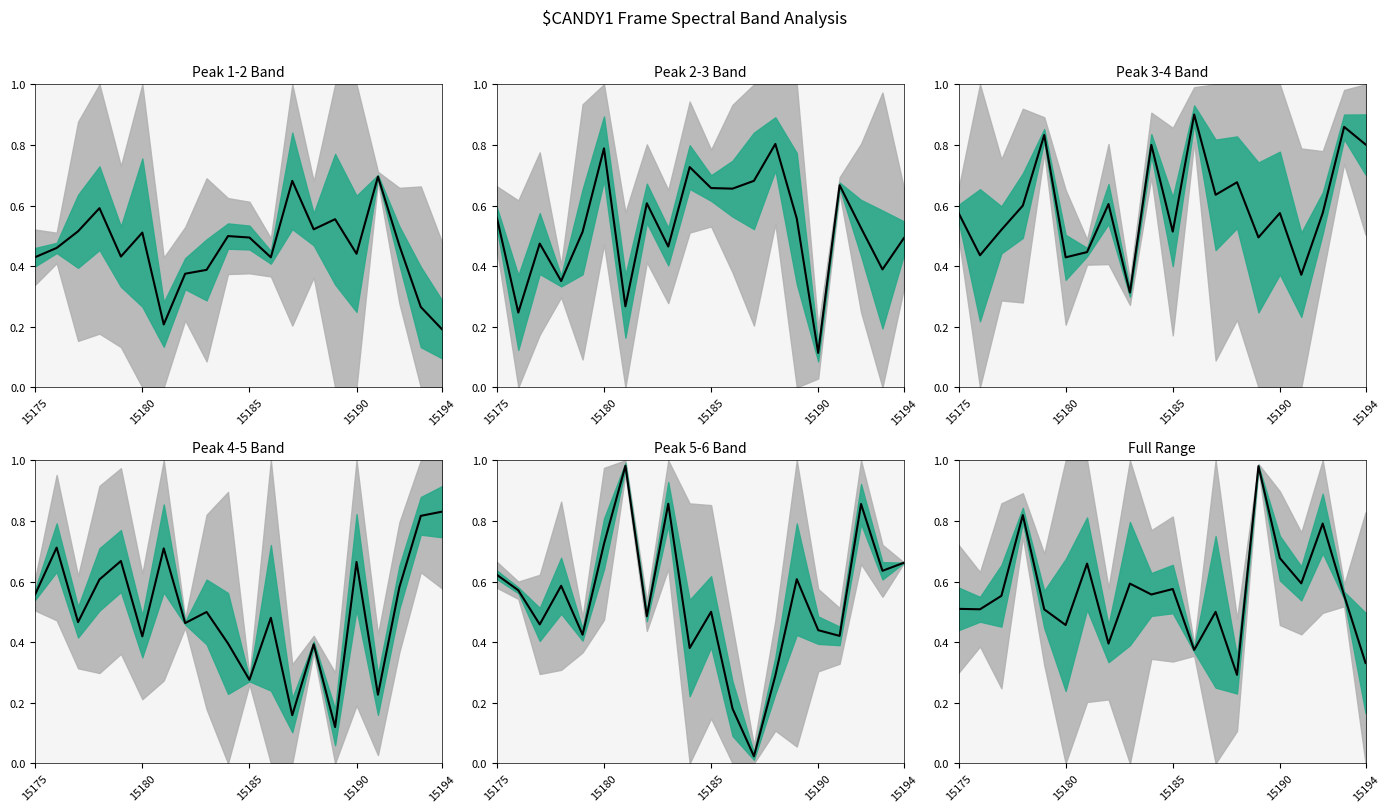

How many data points does each series have?

20